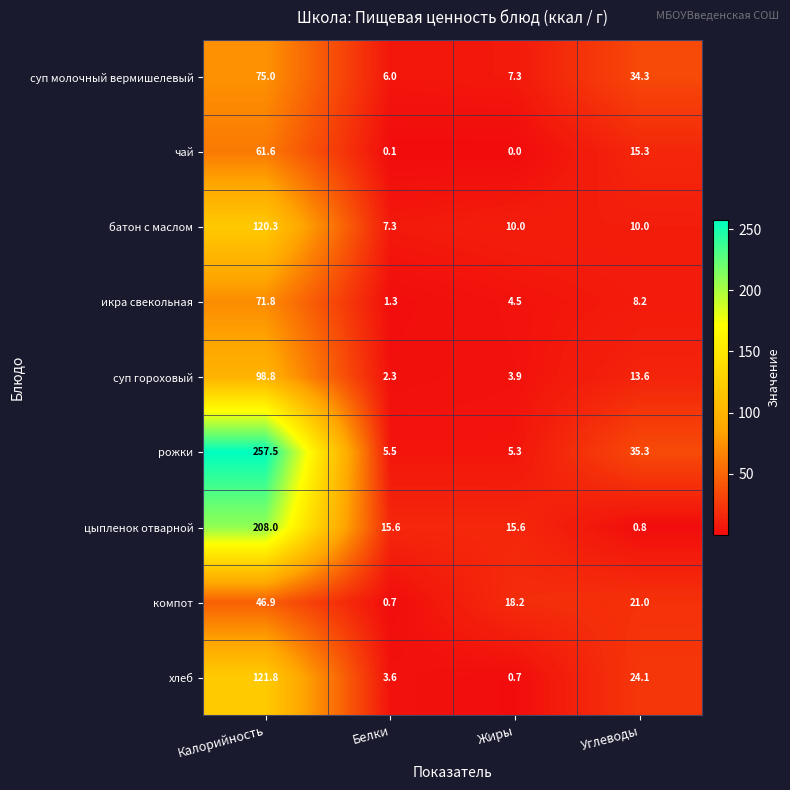

Which series has the largest total across all categories?

рожки